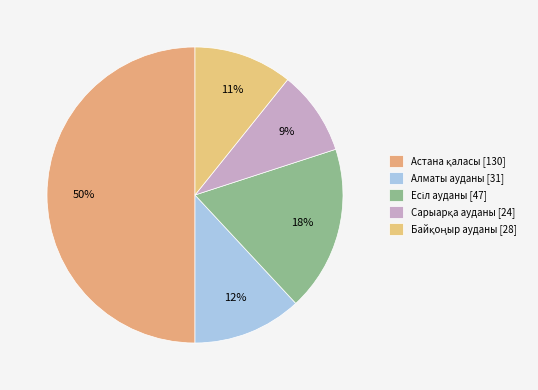

Count the number of slices in the pie.

5